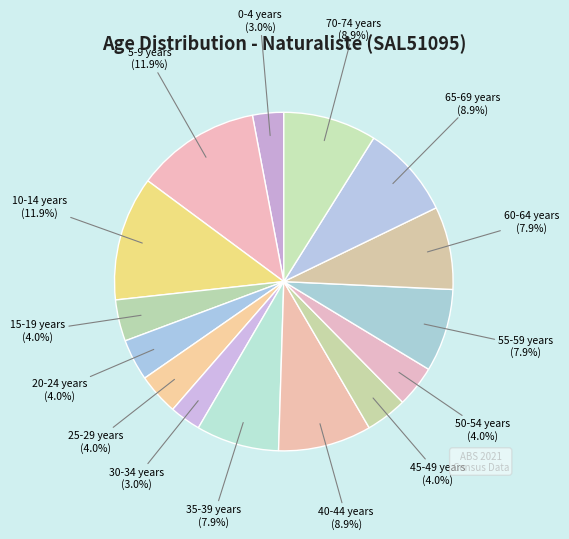

How many slices are in this pie chart?

15